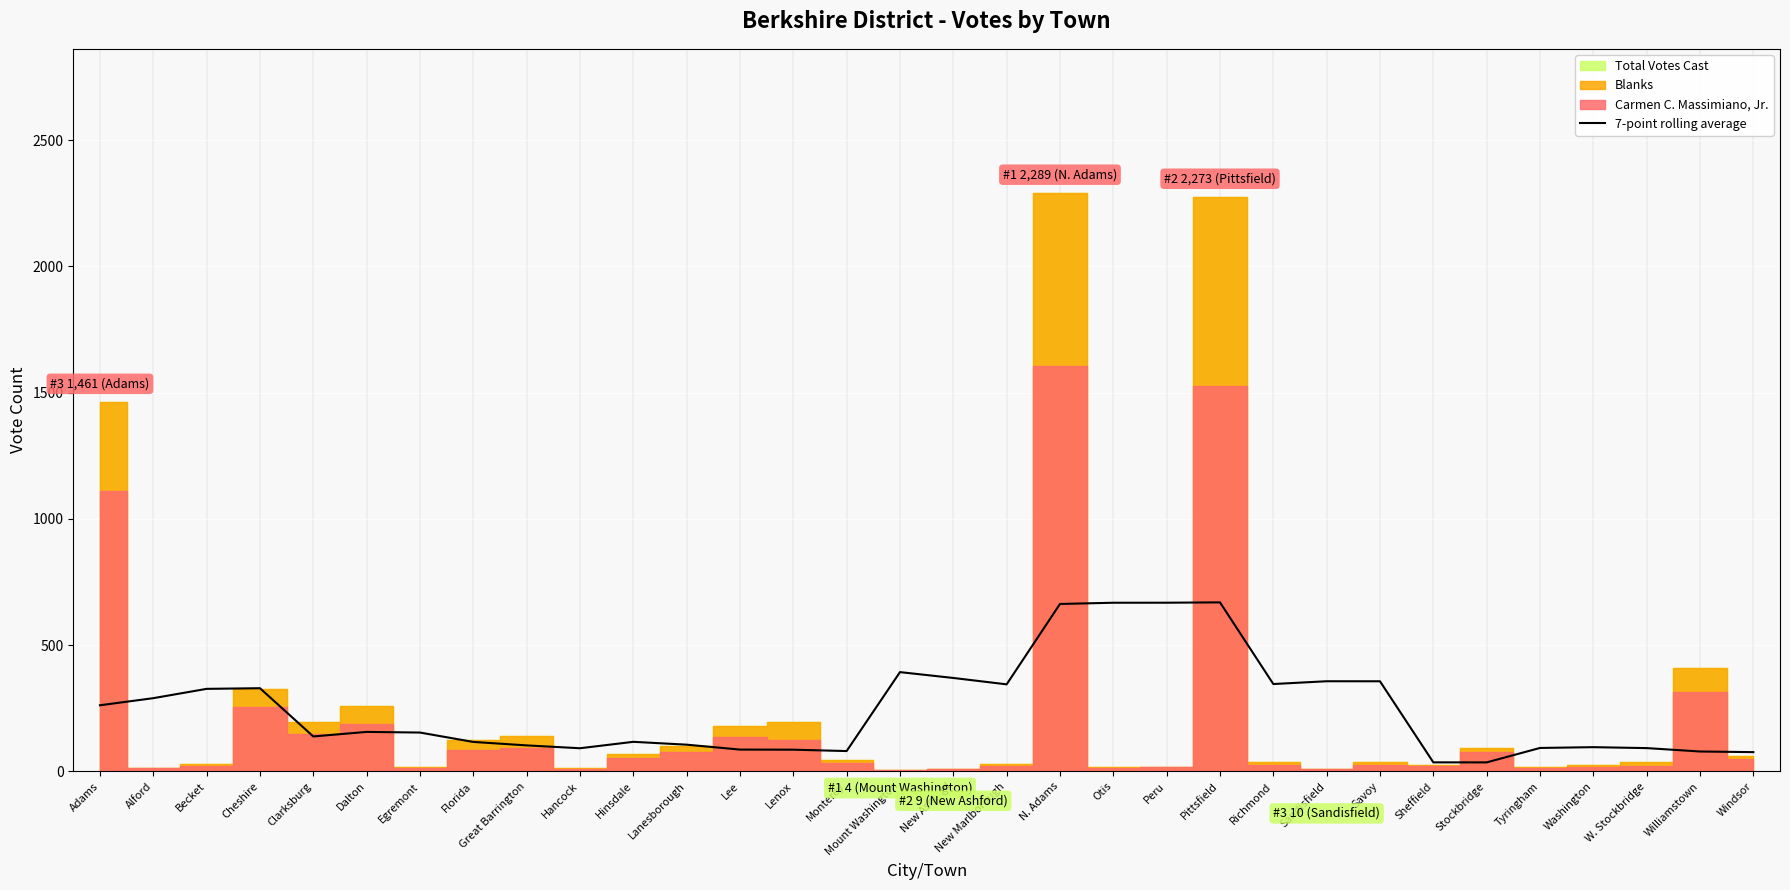

The value at New Ashford is 583.4. True or false?

False